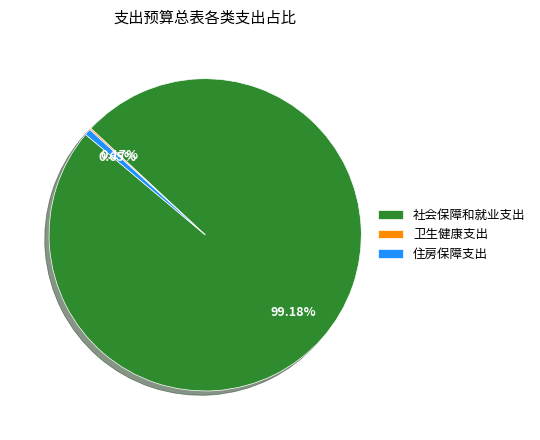

Which slice represents more than half of the pie?

社会保障和就业支出